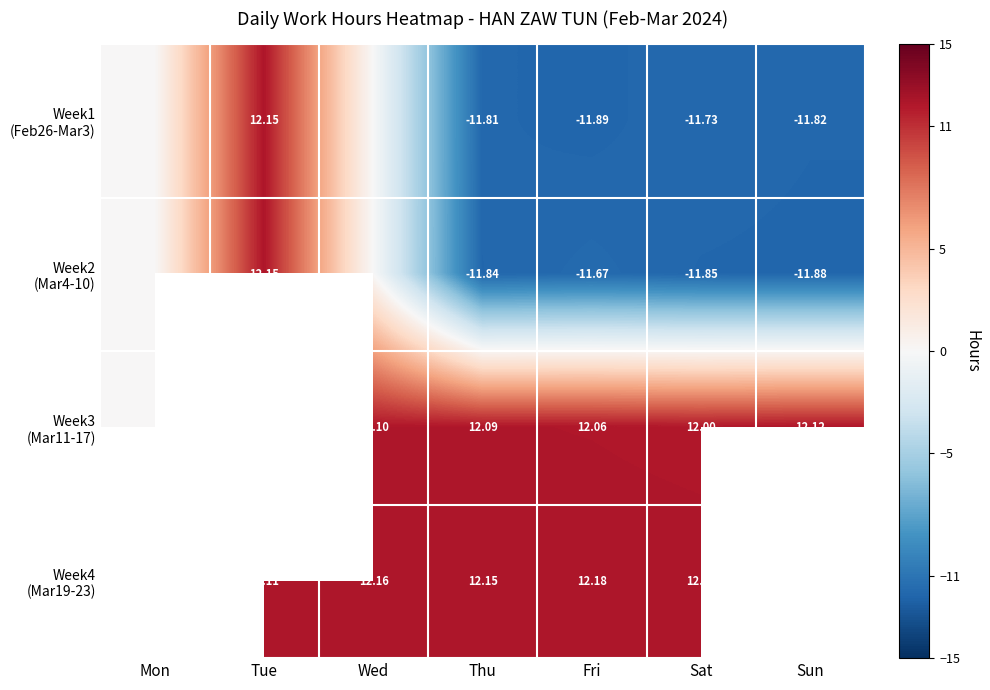

At which label is Week2 (Mar4-10) closest to 0?

Mon